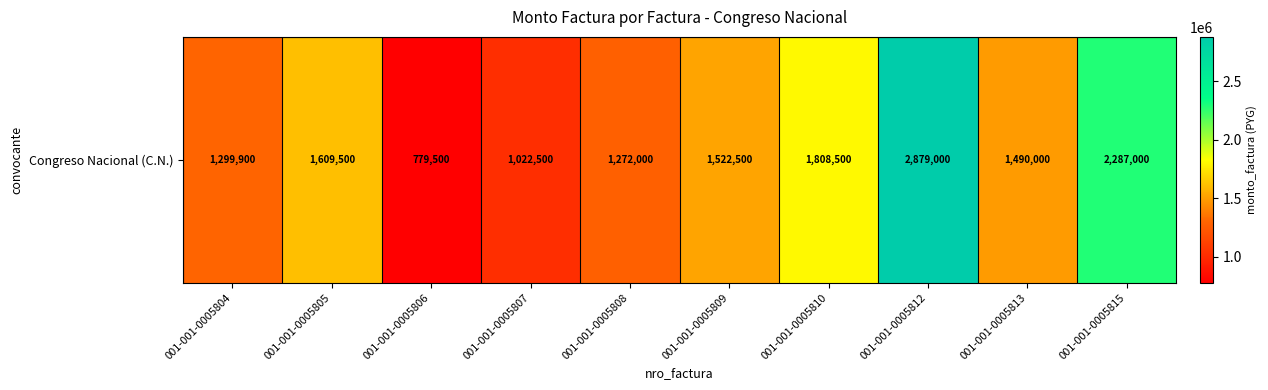

What is the average value?

1597040